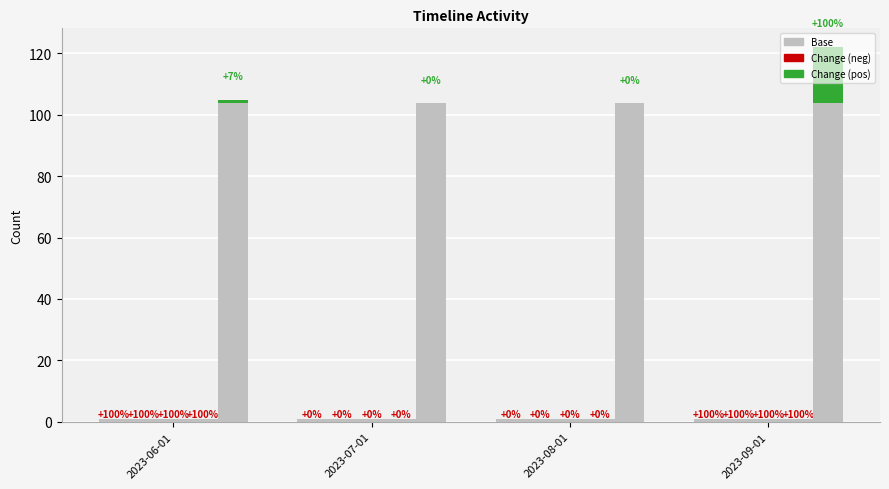

Between 2023-09-01 and 2023-08-01, which is larger?

2023-09-01